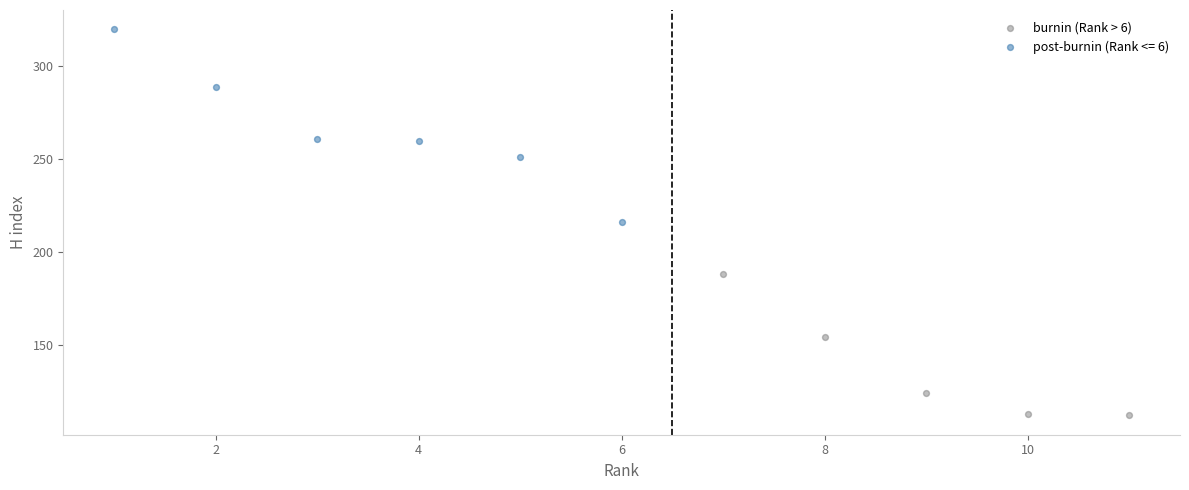

Which series contains the lowest Y value?

burnin (Rank > 6)